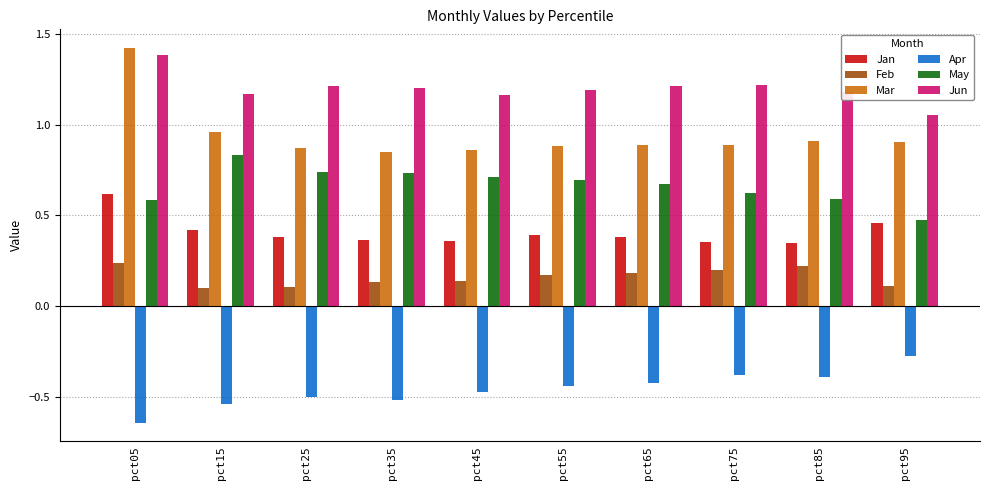

What are all the series names shown in the legend?

Jan, Feb, Mar, Apr, May, Jun